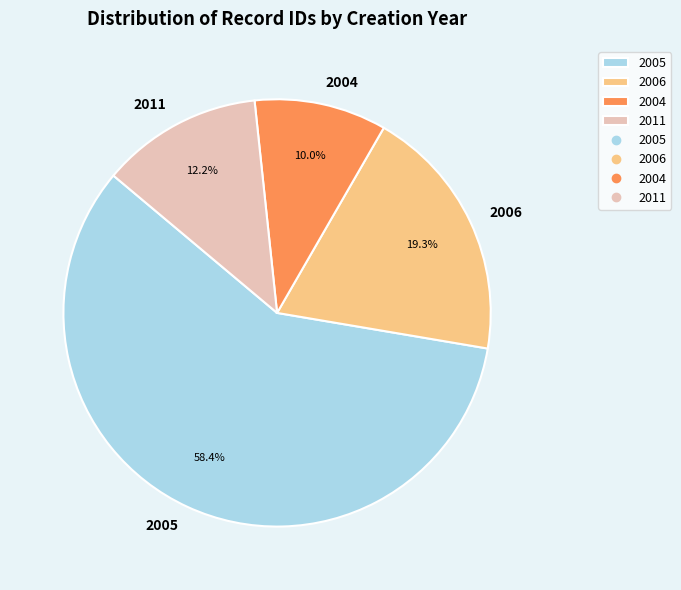

Rank the categories by value from lowest to highest.

2004, 2011, 2006, 2005